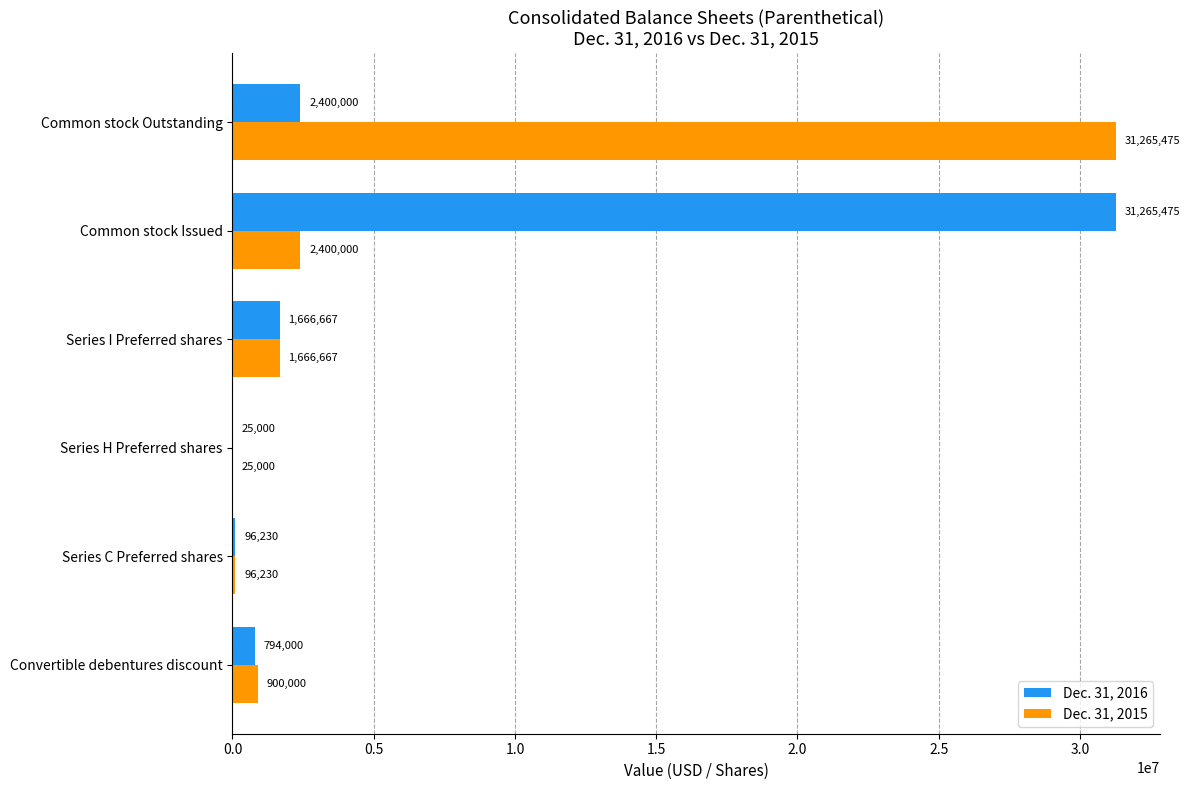

Is the value of Dec. 31, 2015 at Common stock Issued greater than the value of Dec. 31, 2016 at Series I Preferred shares?

Yes